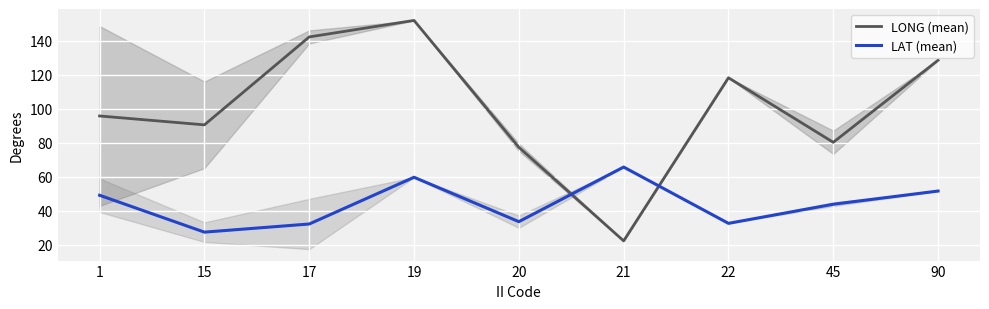

How many data points does each series have?

9